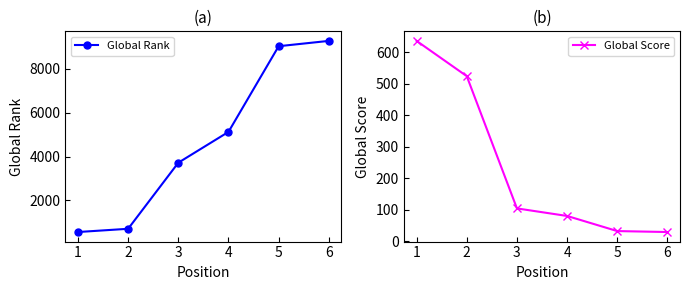

Rank the series at 1 from highest to lowest value.

Global Score, Global Rank